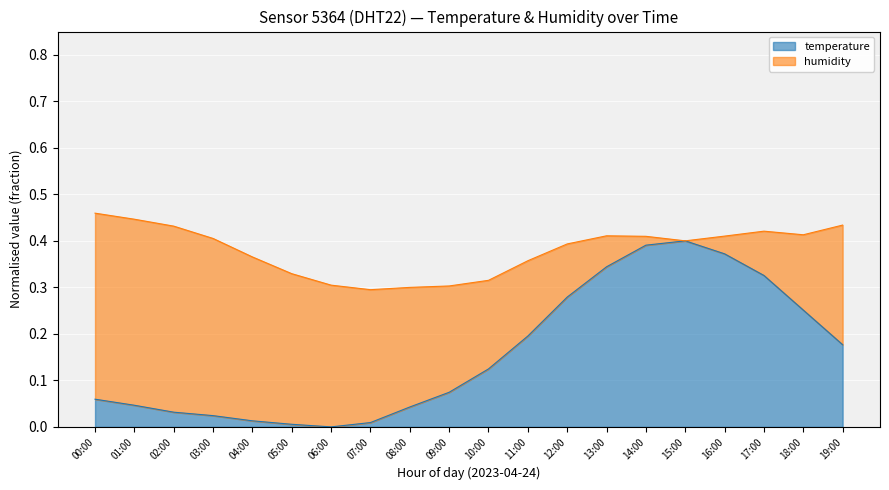

What value does the data have at 09:00?

0.1